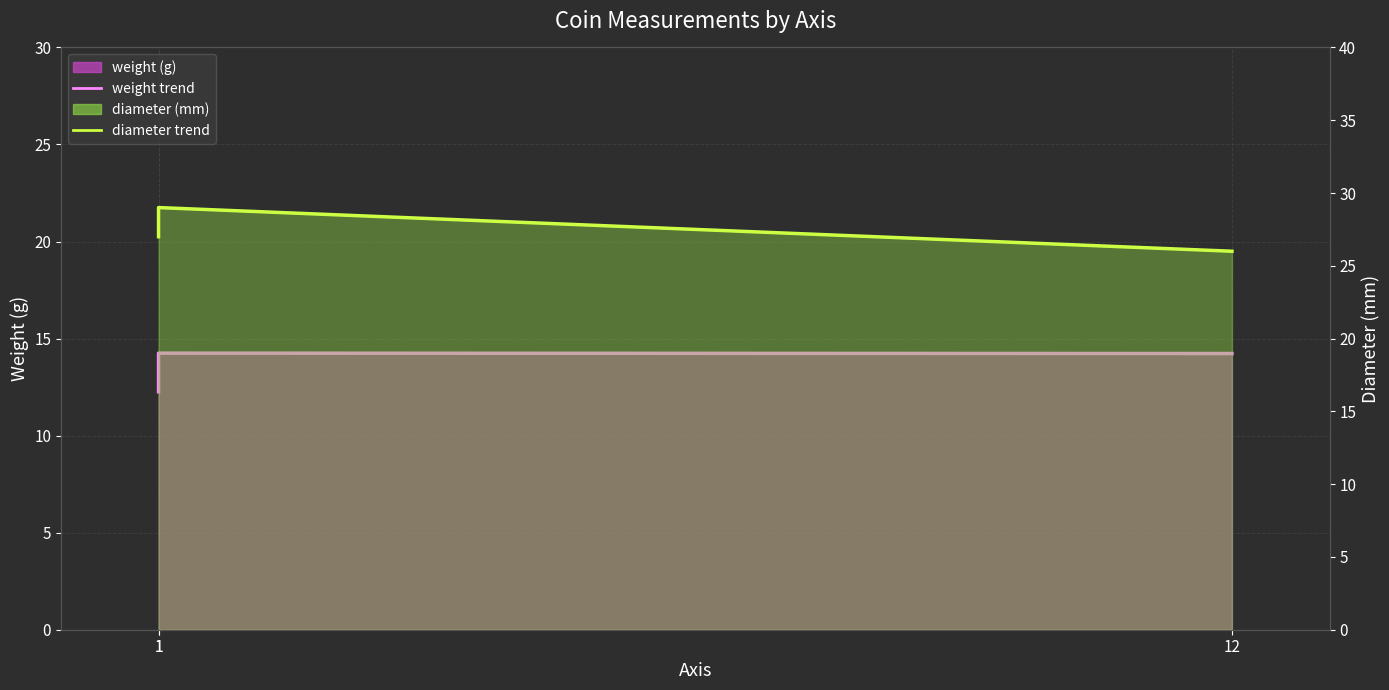

The diameter trend series shows 26.0 at 12. True or false?

True